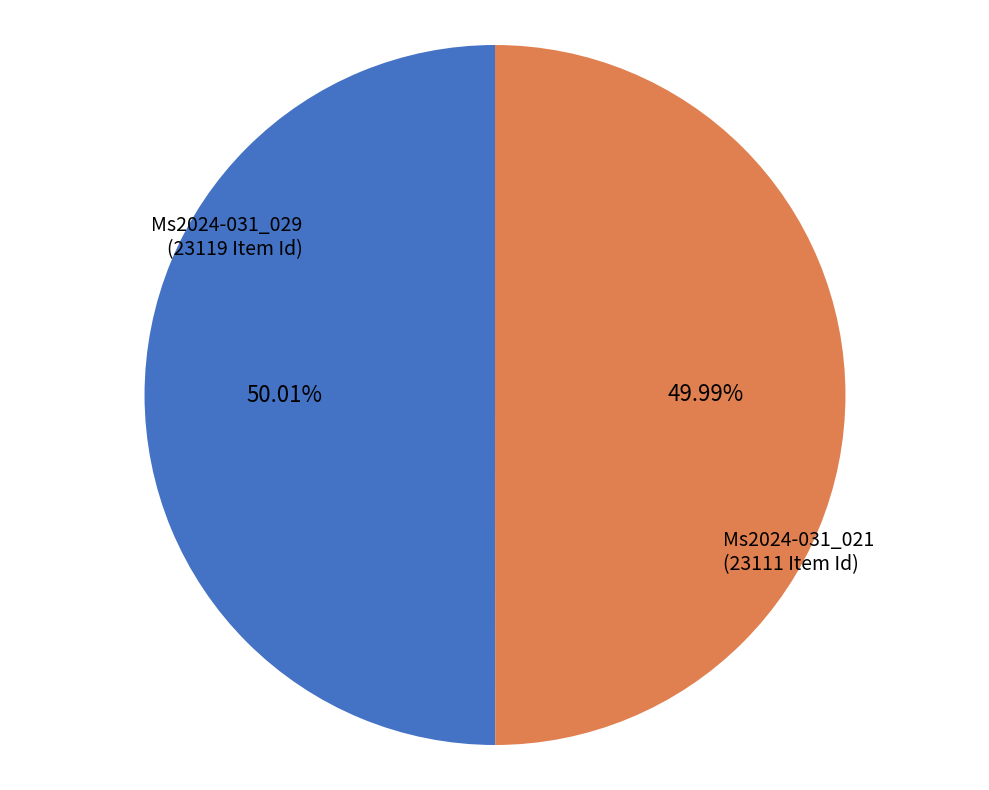

Does any single category account for the majority?

Yes